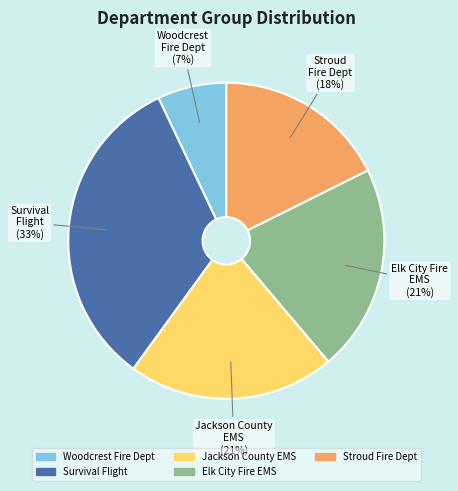

Approximately how many times larger is the value at Elk City Fire EMS compared to Survival Flight?

0.6